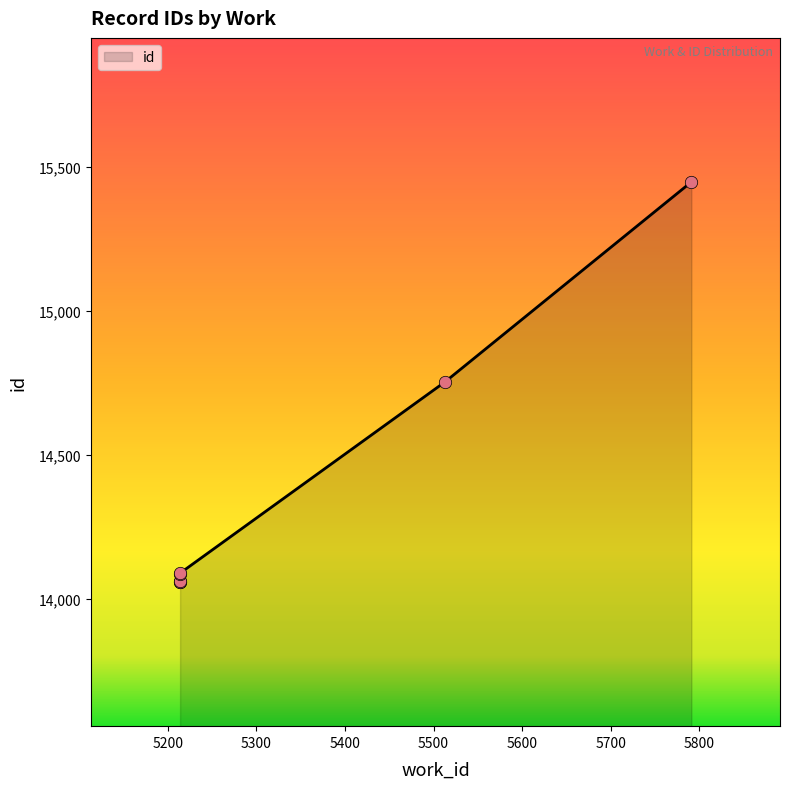

Approximately how many times larger is the value at 5214 compared to 5214?

1.0